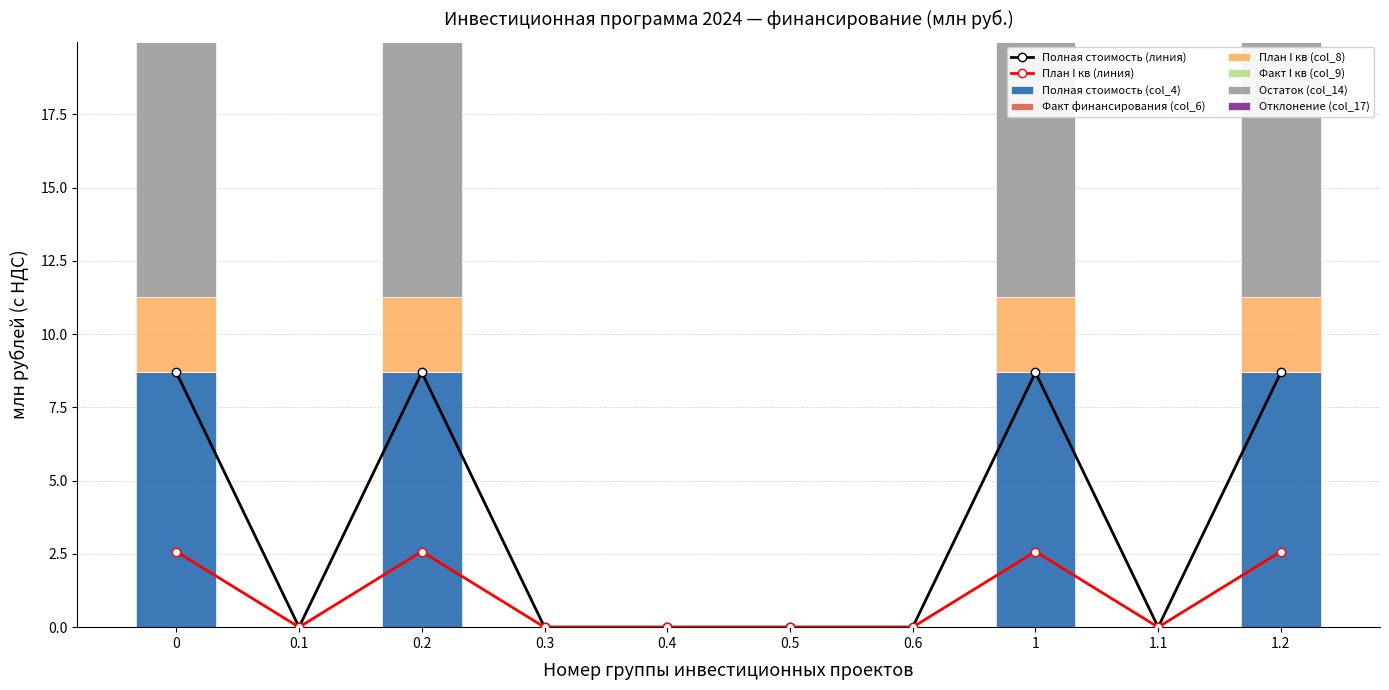

How many values in Остаток (col_14) are above zero?

4